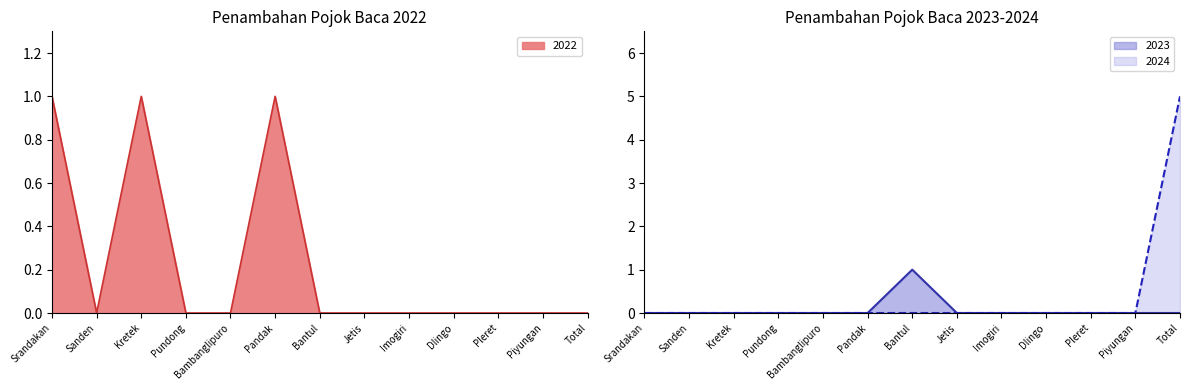

Reading right to left, extract all data points from this chart.

2022: Total=0	Piyungan=0	Pleret=0	Dlingo=0	Imogiri=0	Jetis=0	Bantul=0	Pandak=1	Bambanglipuro=0	Pundong=0	Kretek=1	Sanden=0	Srandakan=1
2023: Total=0	Piyungan=0	Pleret=0	Dlingo=0	Imogiri=0	Jetis=0	Bantul=1	Pandak=0	Bambanglipuro=0	Pundong=0	Kretek=0	Sanden=0	Srandakan=0
2024: Total=5	Piyungan=0	Pleret=0	Dlingo=0	Imogiri=0	Jetis=0	Bantul=0	Pandak=0	Bambanglipuro=0	Pundong=0	Kretek=0	Sanden=0	Srandakan=0